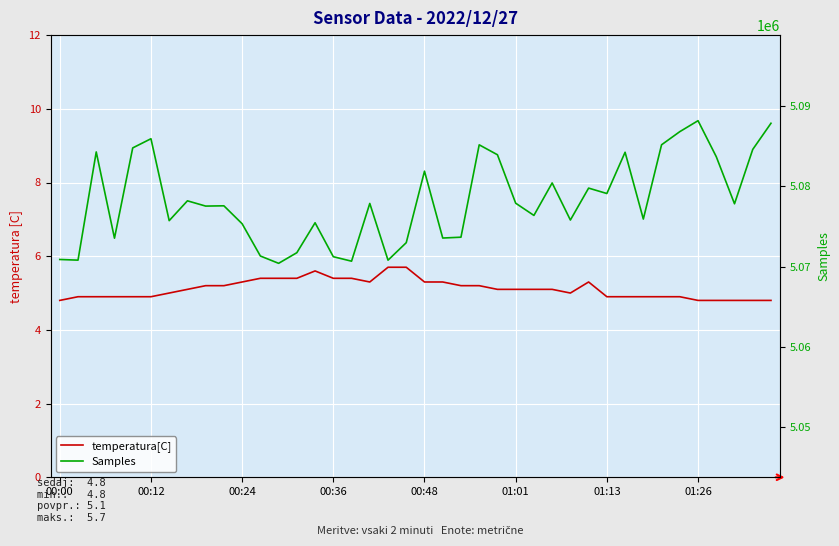

True or false: Samples and temperatura[C] cross at least once.

False